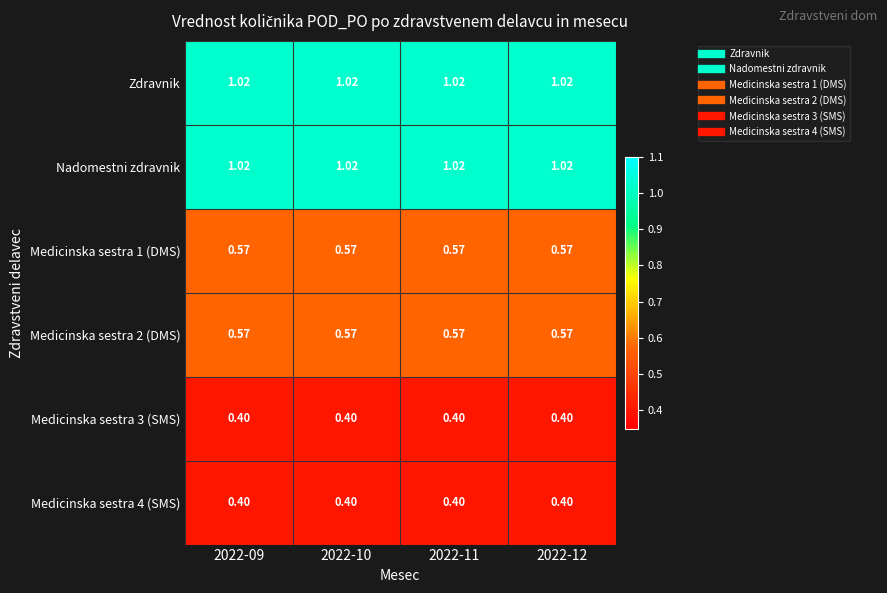

Is the value of Medicinska sestra 3 (SMS) at 2022-11 greater than the value of Zdravnik at 2022-10?

No